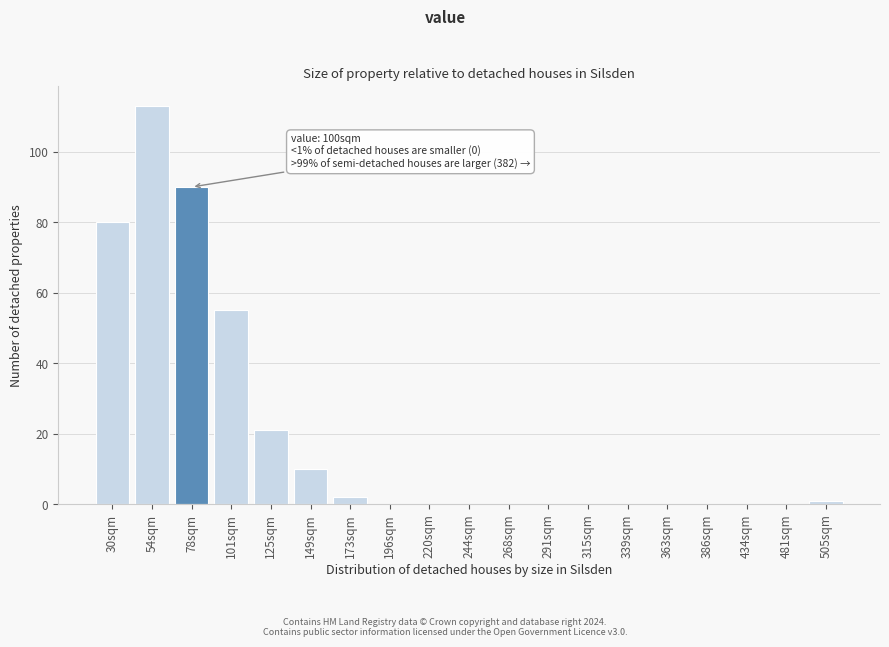

Reading left to right, what are all the values shown in this chart?

30sqm=80	54sqm=113	78sqm=90	101sqm=55	125sqm=21	149sqm=10	173sqm=2	196sqm=0	220sqm=0	244sqm=0	268sqm=0	291sqm=0	315sqm=0	339sqm=0	363sqm=0	386sqm=0	434sqm=0	481sqm=0	505sqm=1